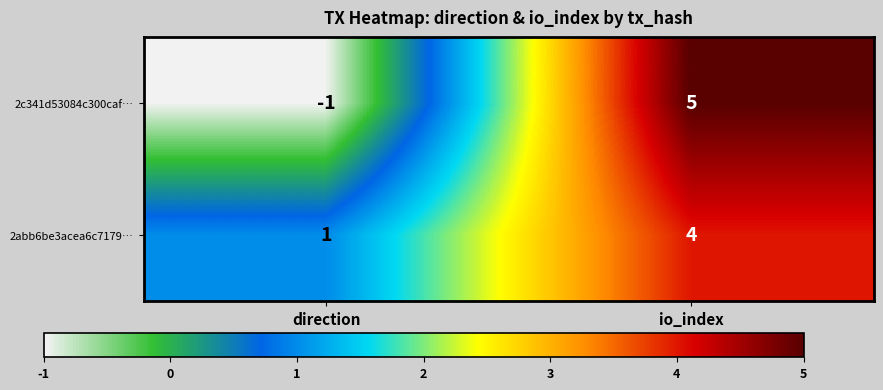

What value does the 2abb6be3acea6c7179… series have at io_index?

4